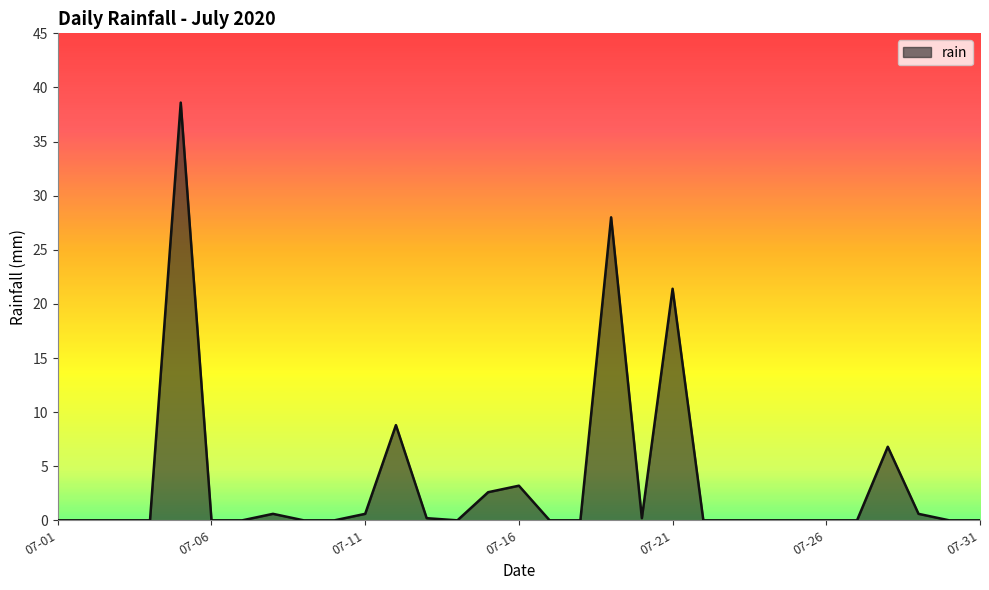

What is the greatest value displayed?

38.6